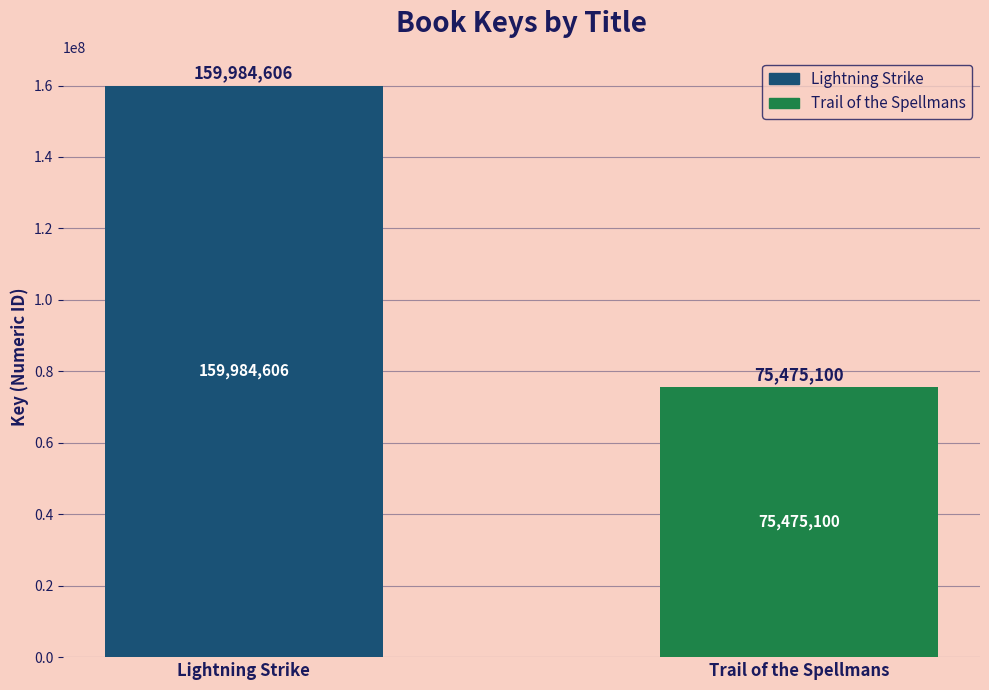

What is the value of the 1st bar from the left?

159984606